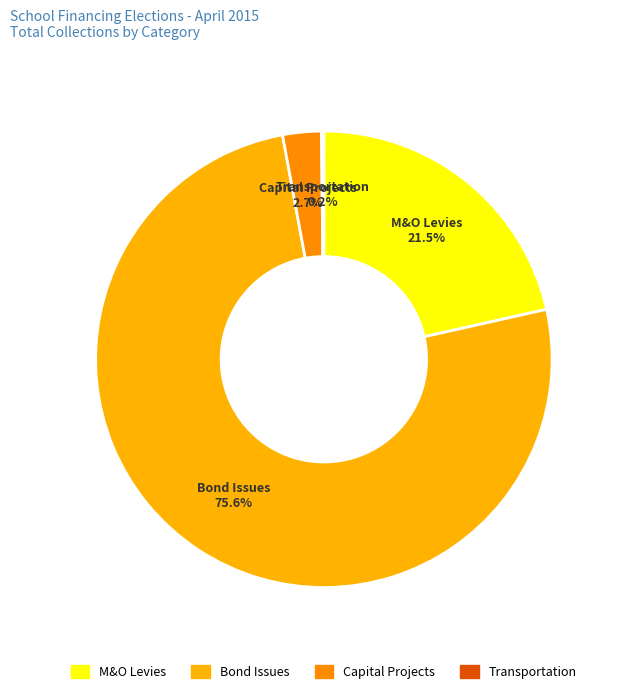

Which category accounts for the majority?

Bond Issues